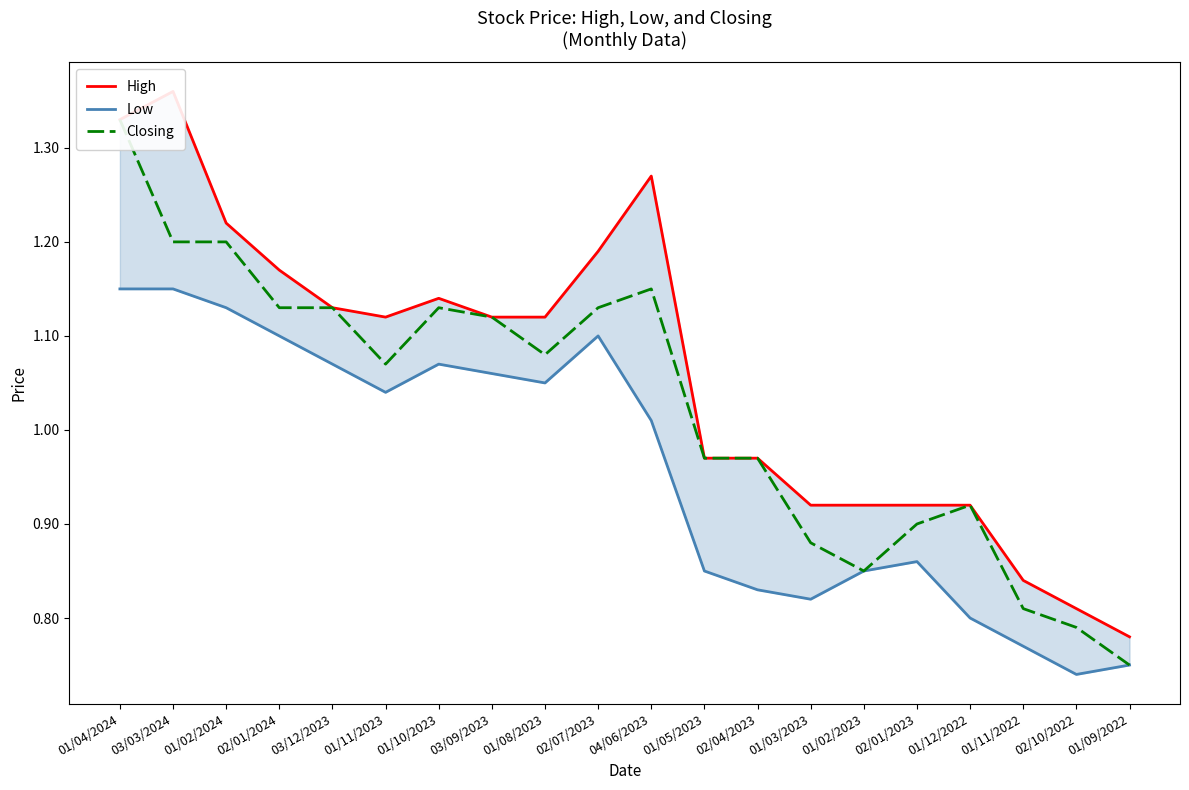

What is the approximate value of High at 01/11/2022?

0.8